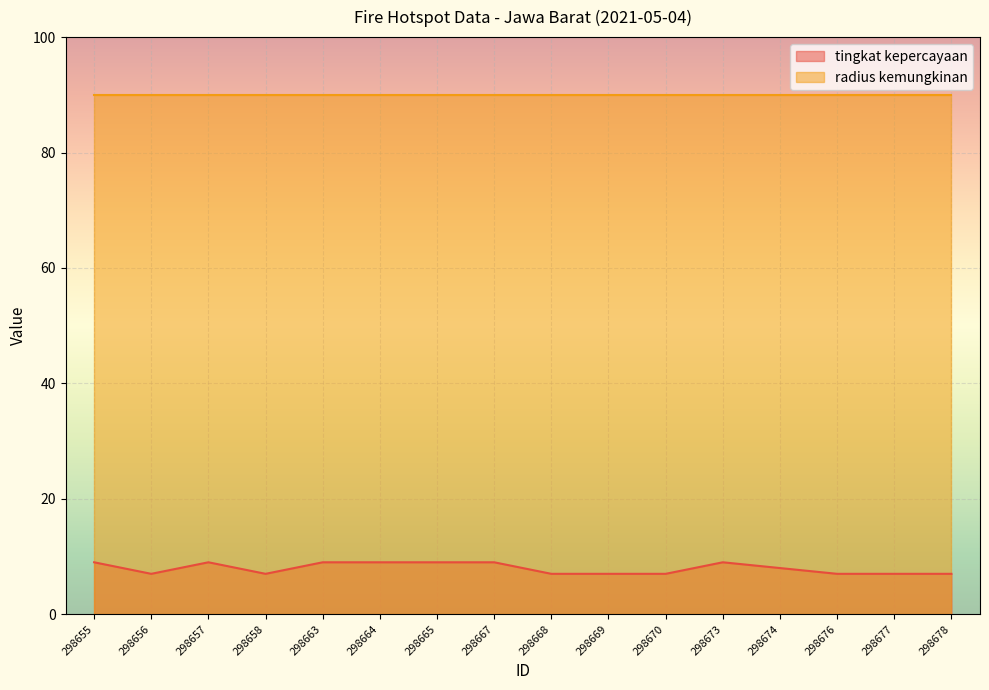

Rank the categories by value from lowest to highest.

298656, 298658, 298668, 298669, 298670, 298676, 298677, 298678, 298674, 298655, 298657, 298663, 298664, 298665, 298667, 298673